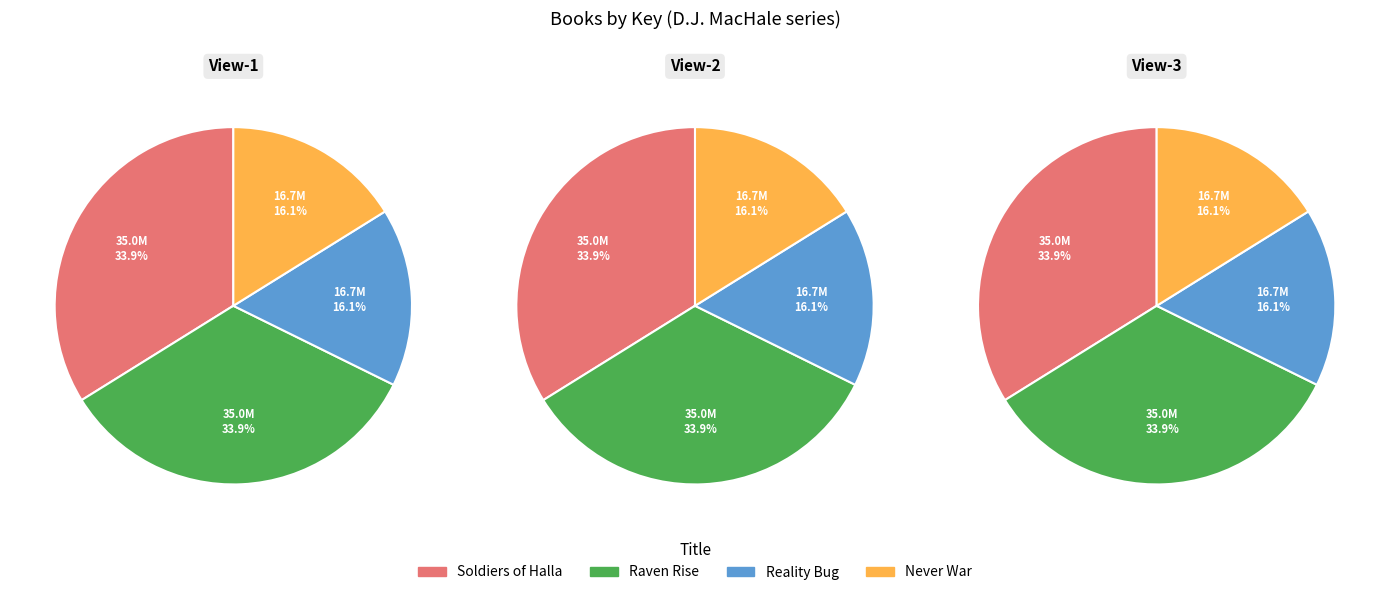

To the nearest percent, what is the average slice percentage?

25%